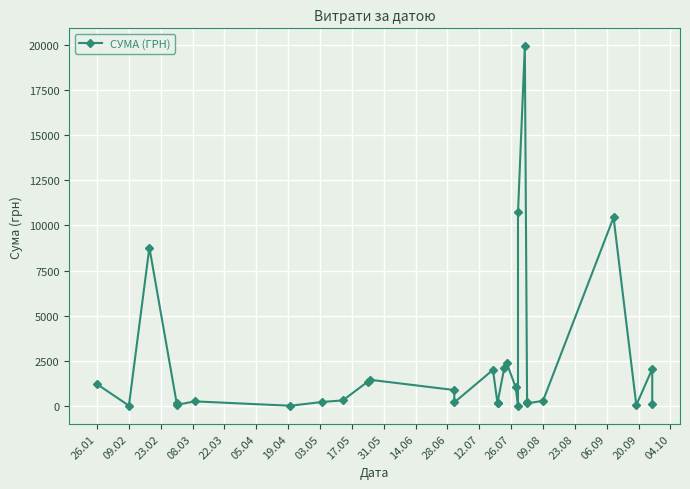

How many lines are shown in the chart?

1